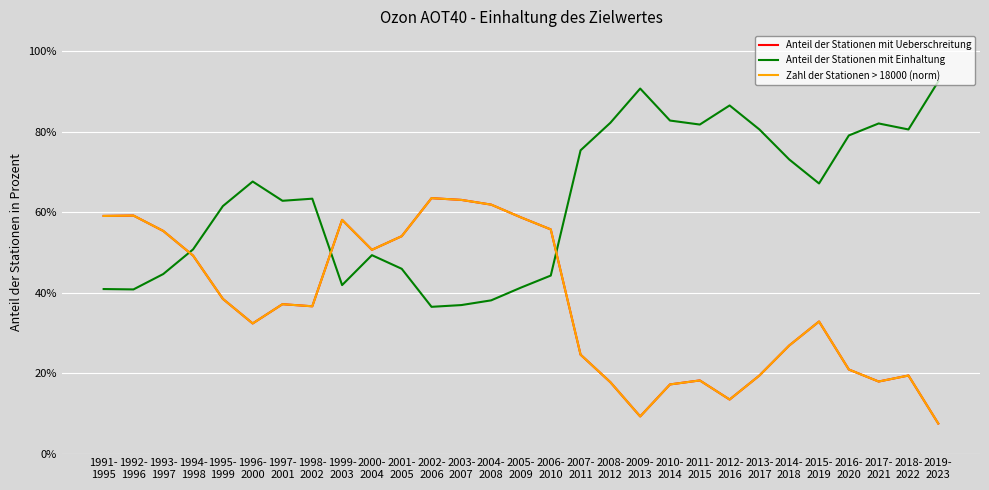

What is the label of the 10th point from the right?

2010-
2014